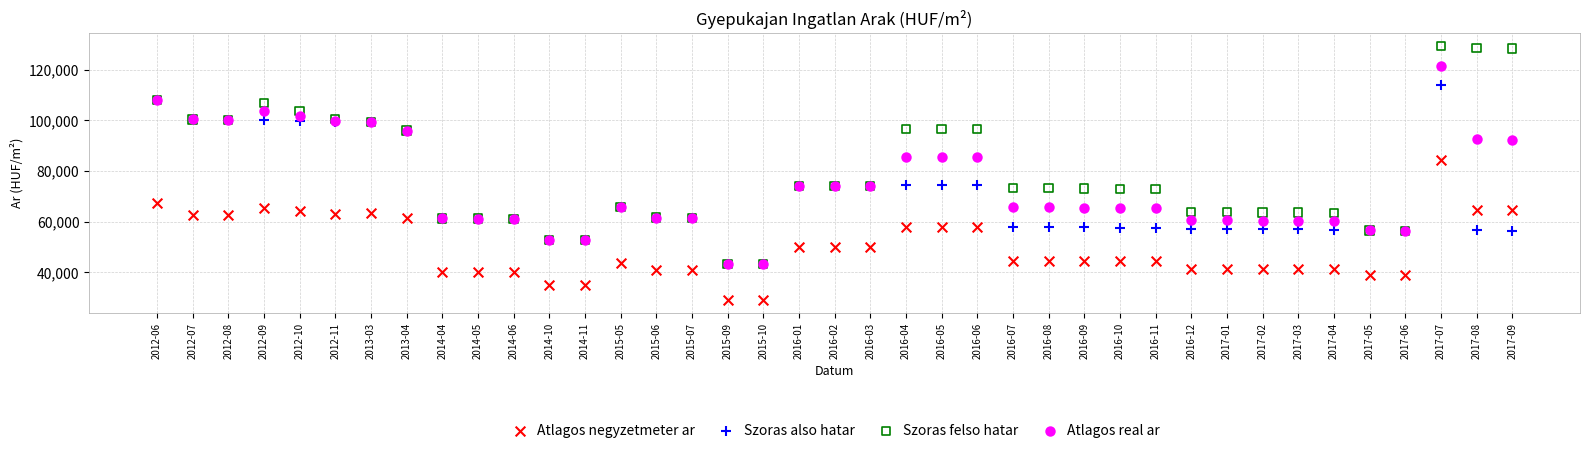

Which series reaches the maximum Y coordinate?

Szoras felso hatar